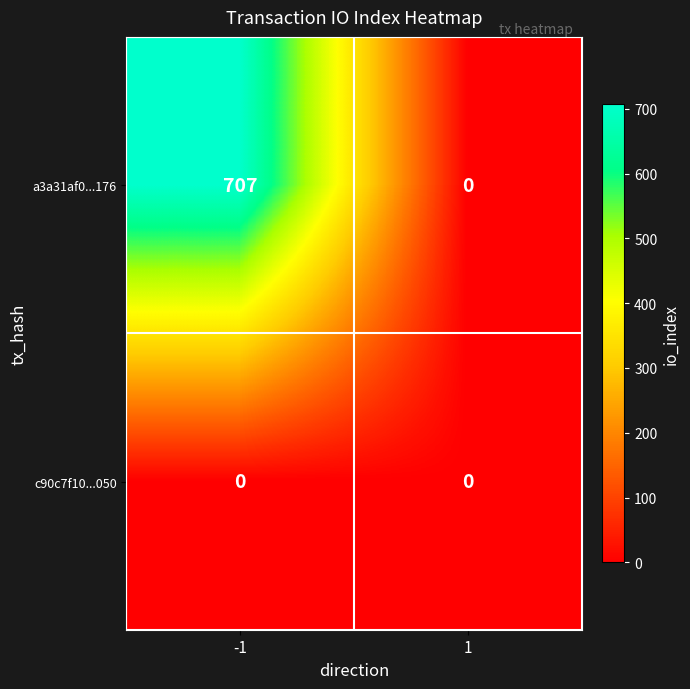

Which series has the largest total across all categories?

a3a31af0...176